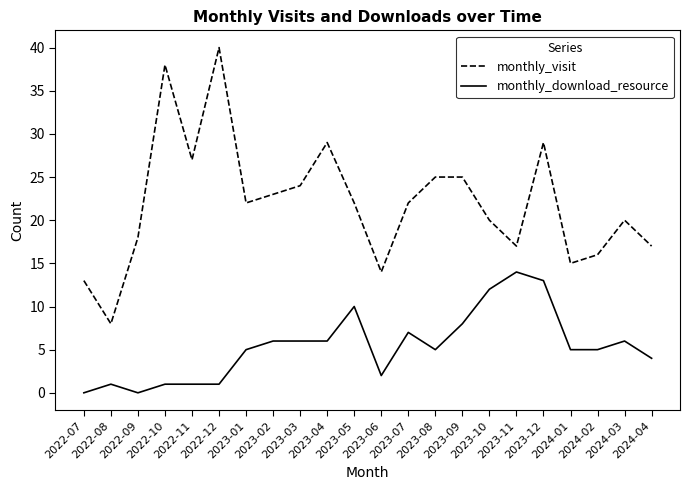

Which series has the largest total across all categories?

monthly_visit